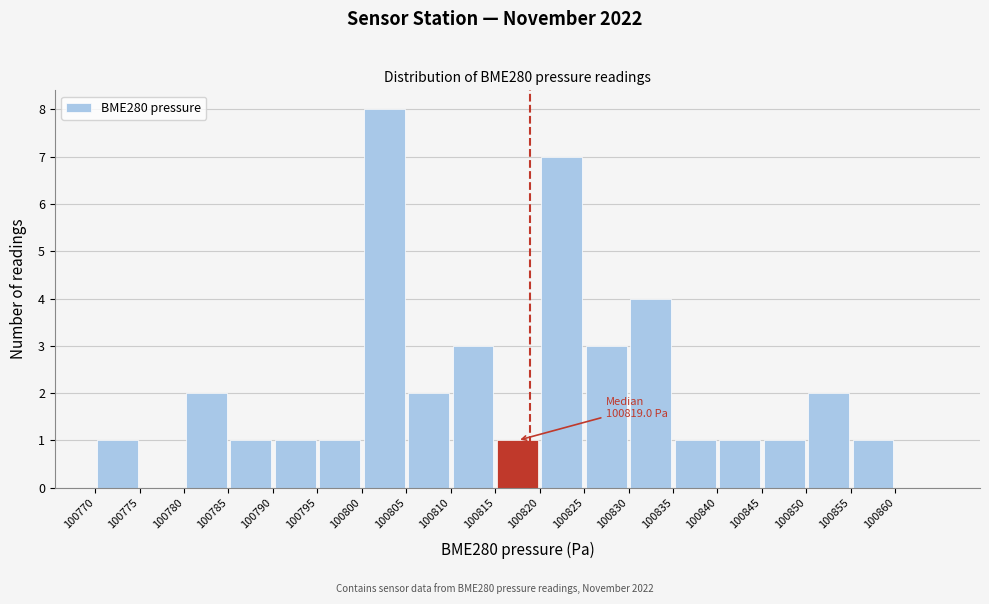

Over which range of the x-axis is the bar tallest?

100800 to 100805